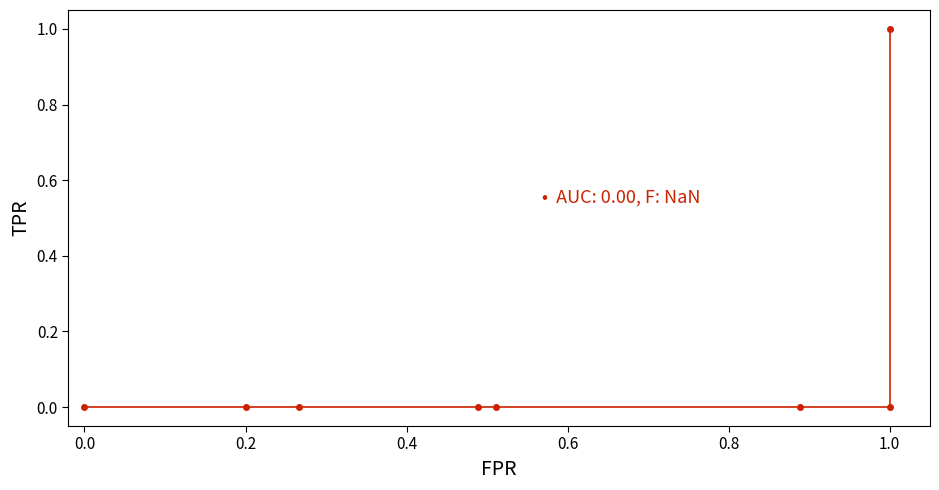

What is the label of the 7th point from the right?

0.2